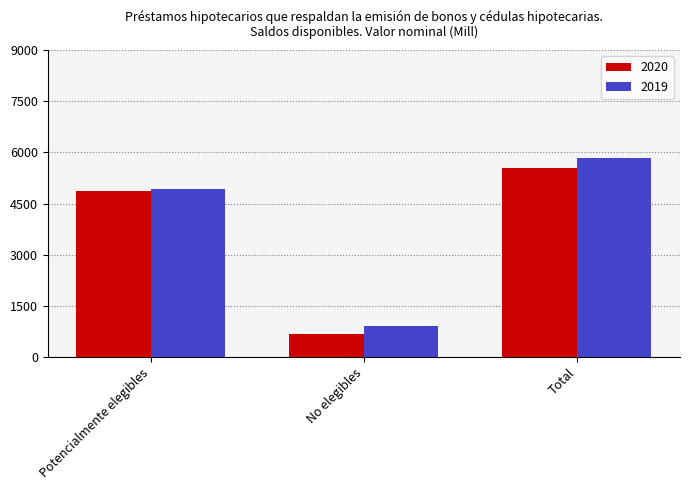

List the series in order of their peak value, lowest first.

2020, 2019